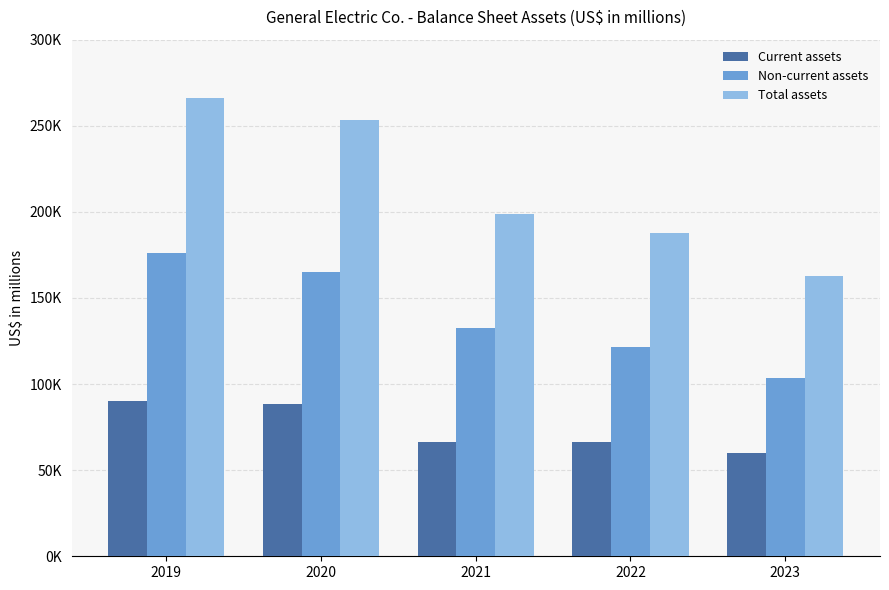

Rank the series by their average value, from lowest to highest.

Current assets, Non-current assets, Total assets